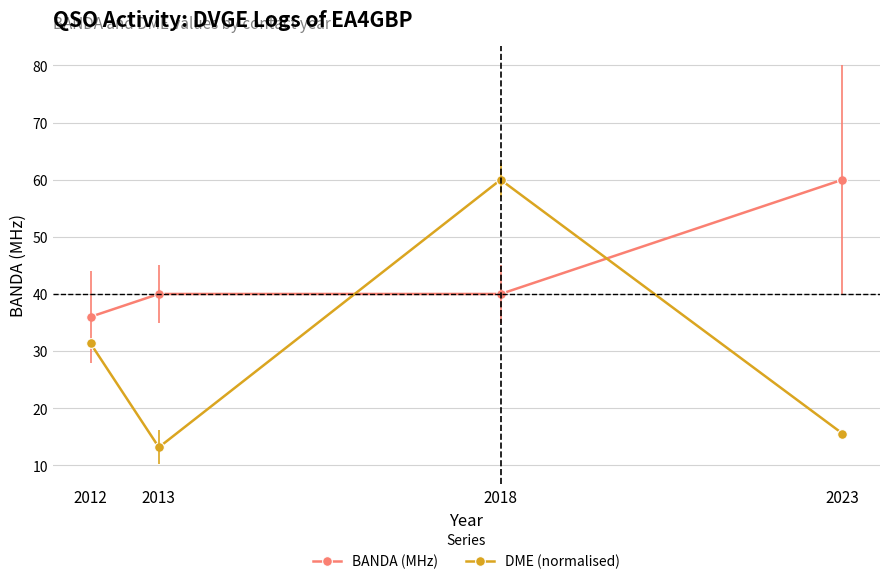

At how many categories does at least one series exceed 41?

2